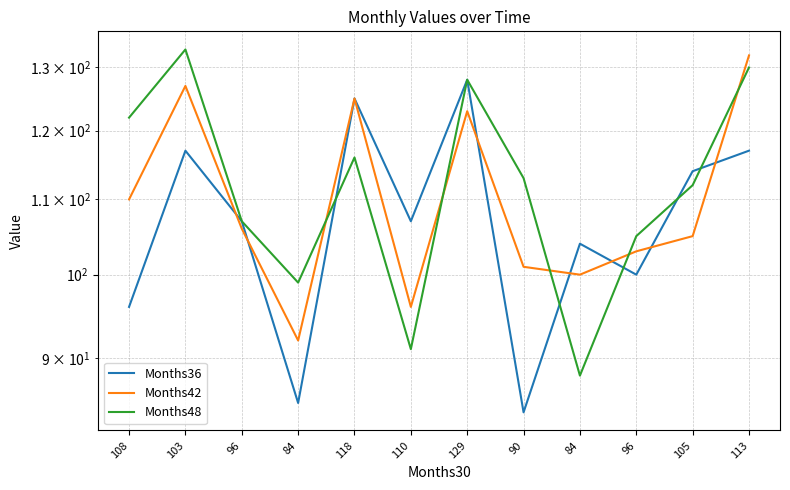

What is the sum of the Months48 values at 118 and 129?

244